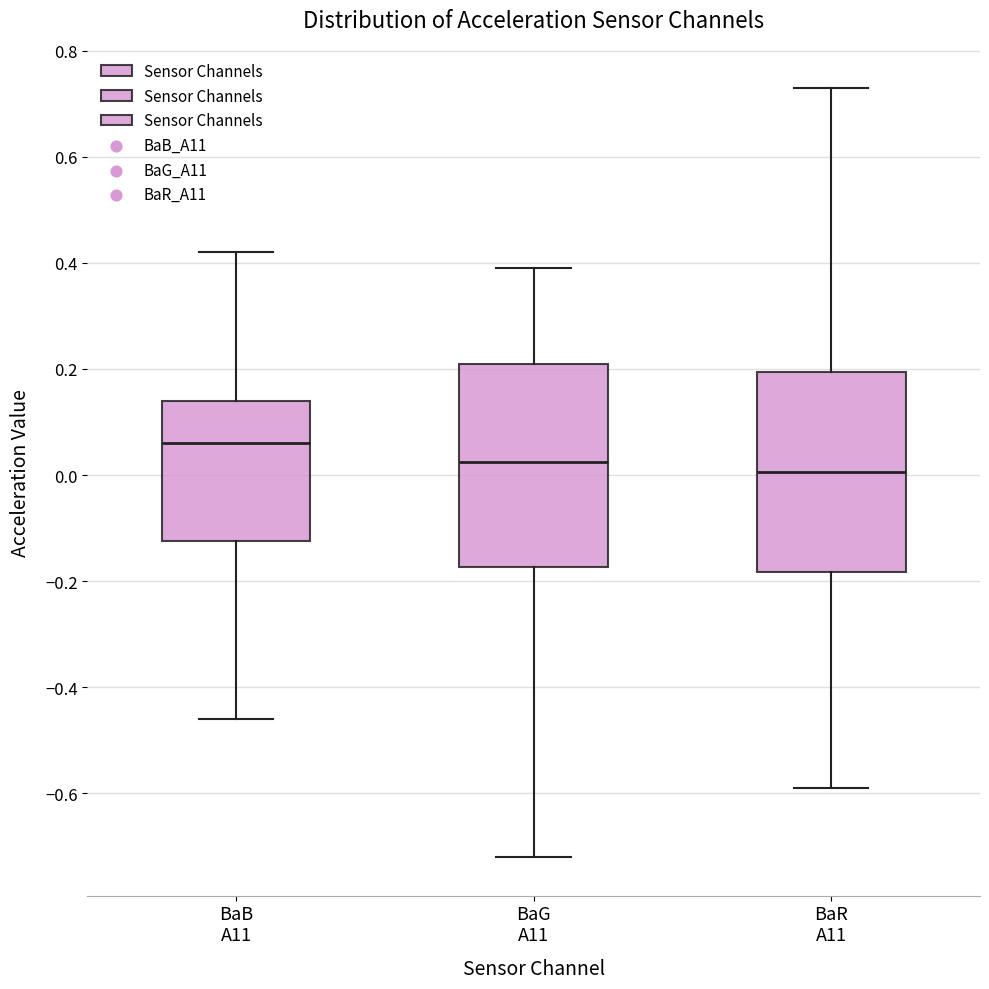

Reading left to right, read every box against the y-axis: the position of its median line, the range the box covers, and the ends of its whiskers. The values are not printed on the chart, so give them approximately, as read against the axis.

BaB A11: median 0.06, box -0.12 to 0.14, whiskers -0.46 to 0.42
BaG A11: median 0.02, box -0.18 to 0.22, whiskers -0.72 to 0.40
BaR A11: median 0.00, box -0.18 to 0.20, whiskers -0.58 to 0.74